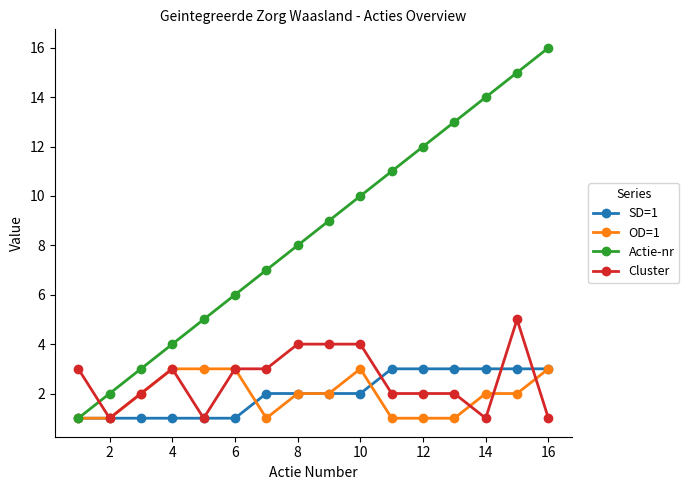

Does the chart have visible grid lines?

No